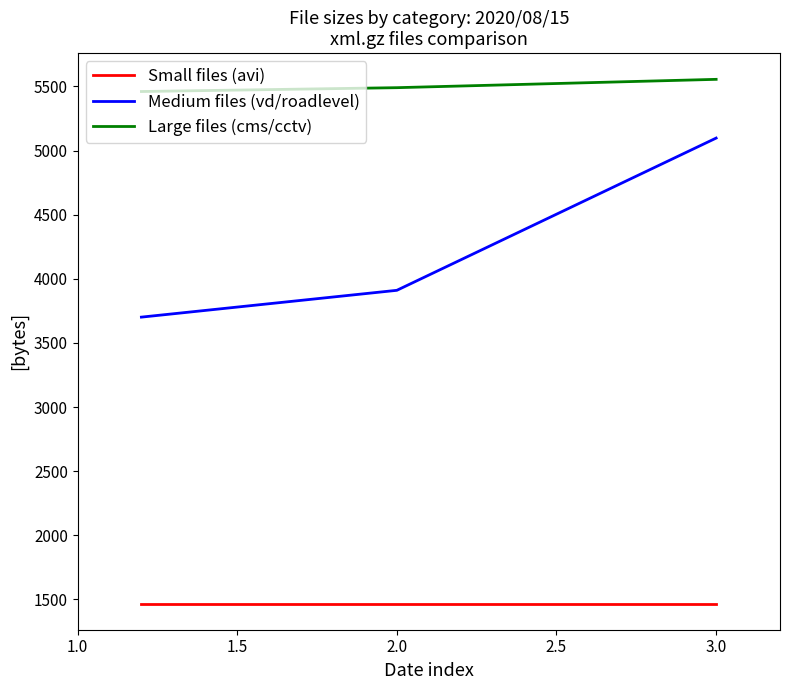

Rank the series by their maximum value, from highest to lowest.

Large files (cms/cctv), Medium files (vd/roadlevel), Small files (avi)